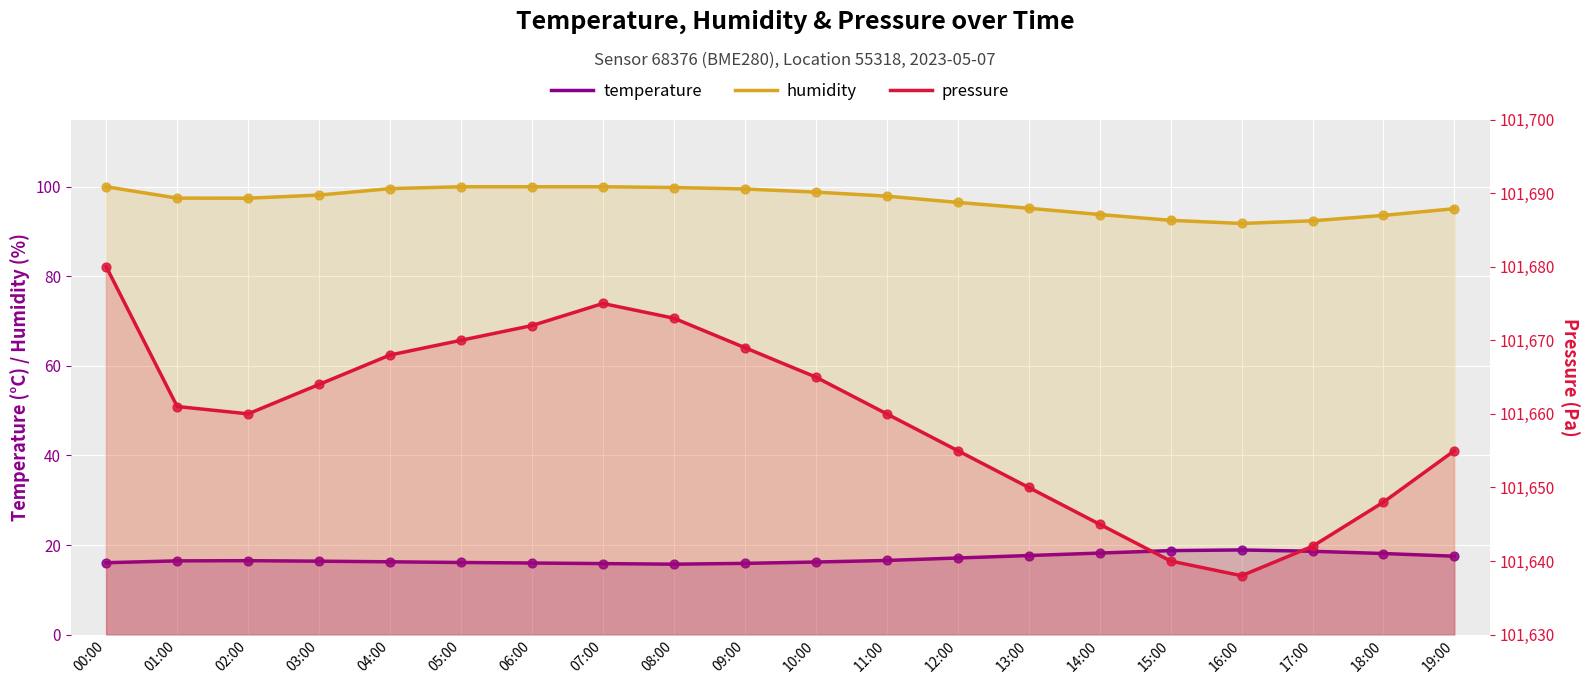

Which series has the largest total across all categories?

pressure